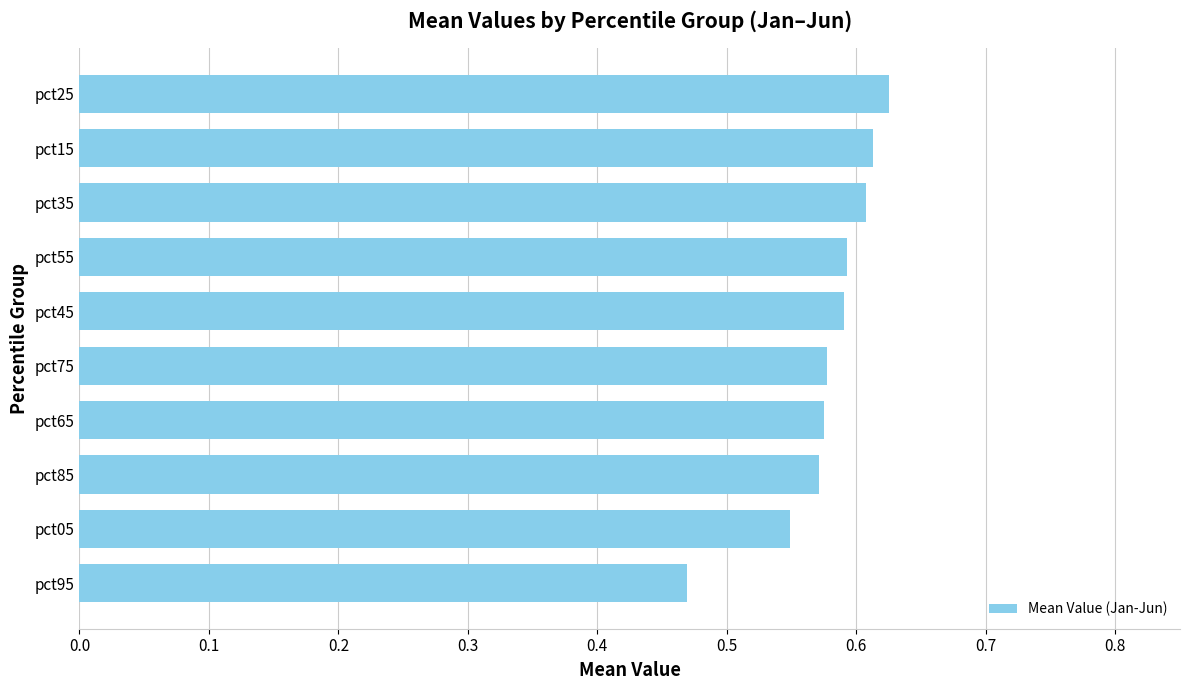

What is the change in value from pct95 to pct75?

+0.1